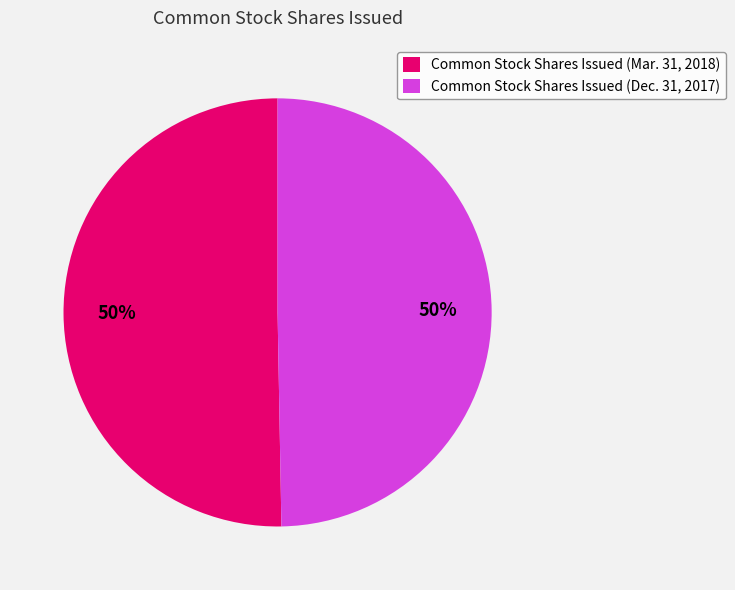

What percentage is the Common Stock Shares Issued (Mar. 31, 2018) slice, to the nearest percent?

50%